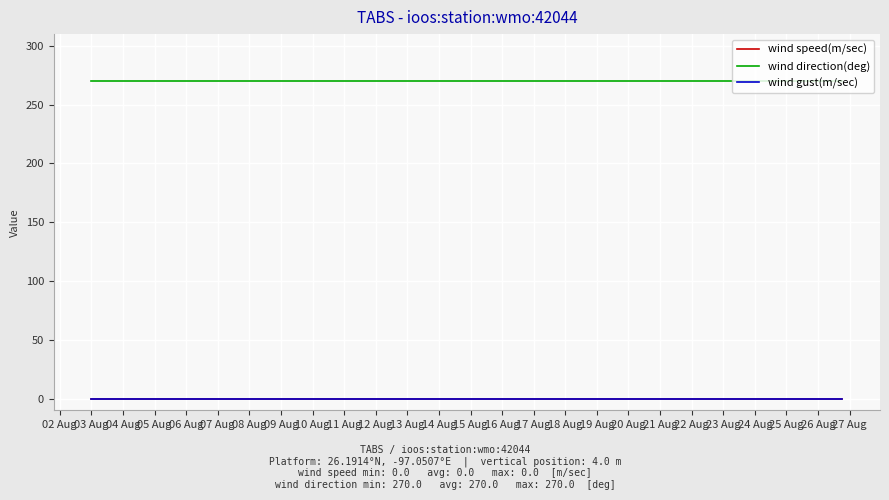

Does the chart display data point markers on the line(s)?

No